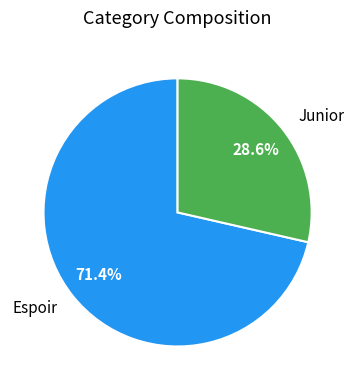

Which slice is the largest?

Espoir